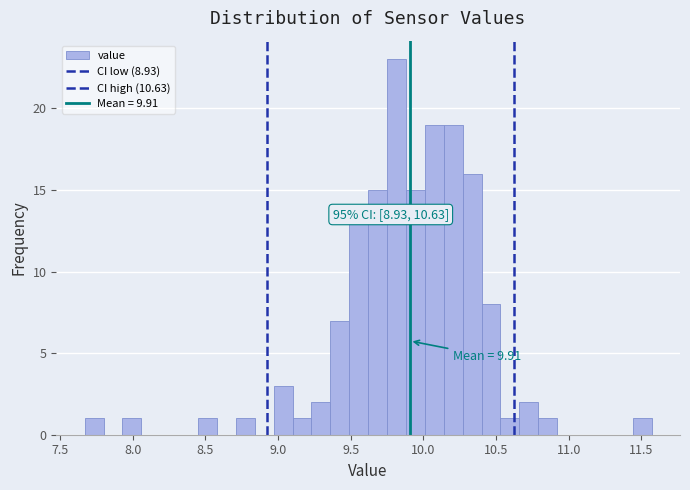

Read against the x-axis, roughly where is the centre of the tallest bar?

9.80